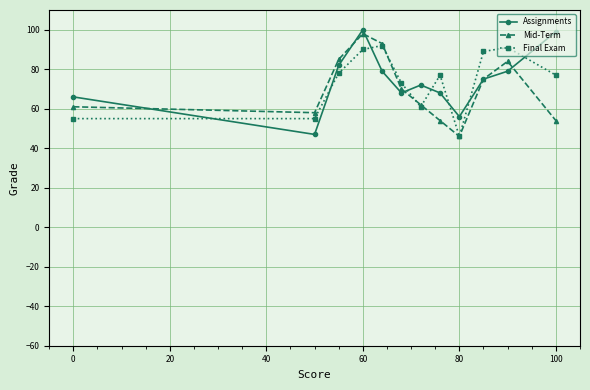

What is the value of the Final Exam point at the 8th from the left?

77